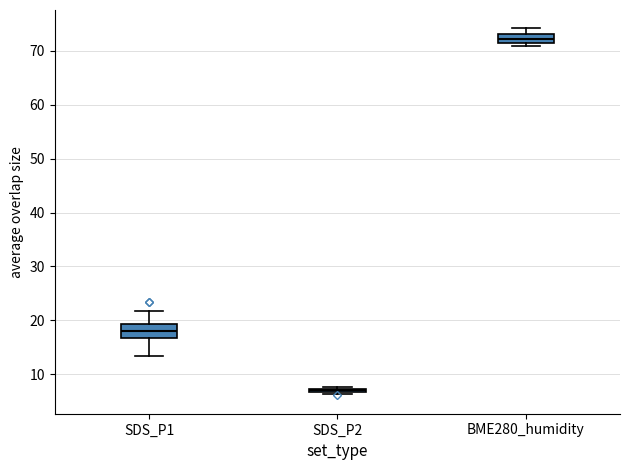

Reading left to right, transcribe this box plot: for each box, give where its median line is, the range the box spans, and where its two whiskers end, as read against the y-axis. The values are not printed on the chart, so give them approximately, as read against the axis.

SDS_P1: median 18, box 17 to 19, whiskers 13 to 22
SDS_P2: box collapsed to a line at 7, whiskers 6 to 8
BME280_humidity: median 72, box 71 to 73, whiskers 71 (just below the box's lower edge) to 74